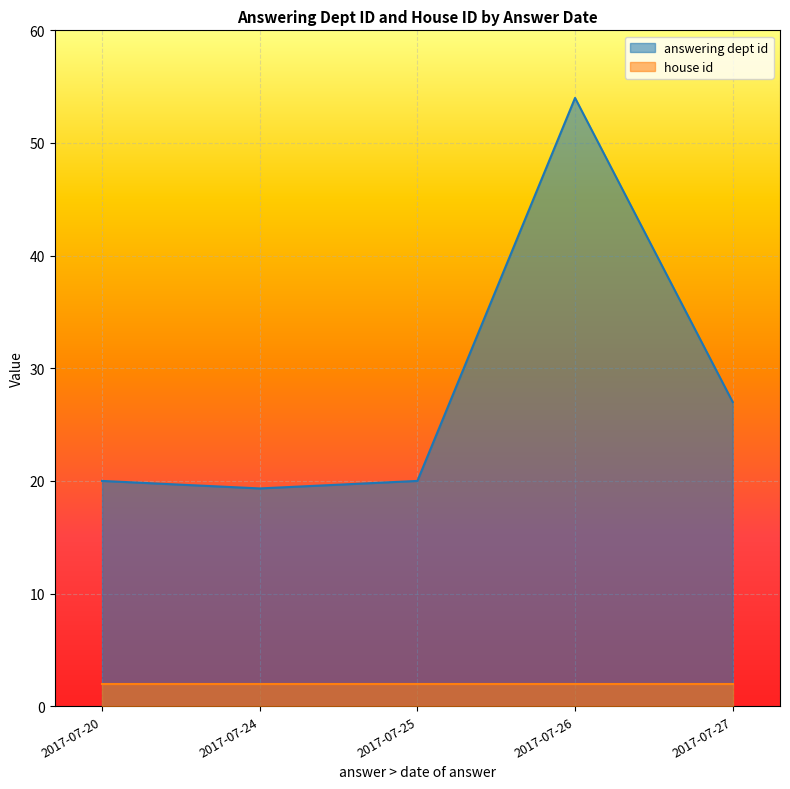

How many data points in answering dept id are above 20?

3